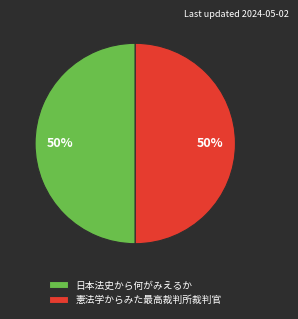

True or false: 日本法史から何がみえるか accounts for 50% of the total.

True